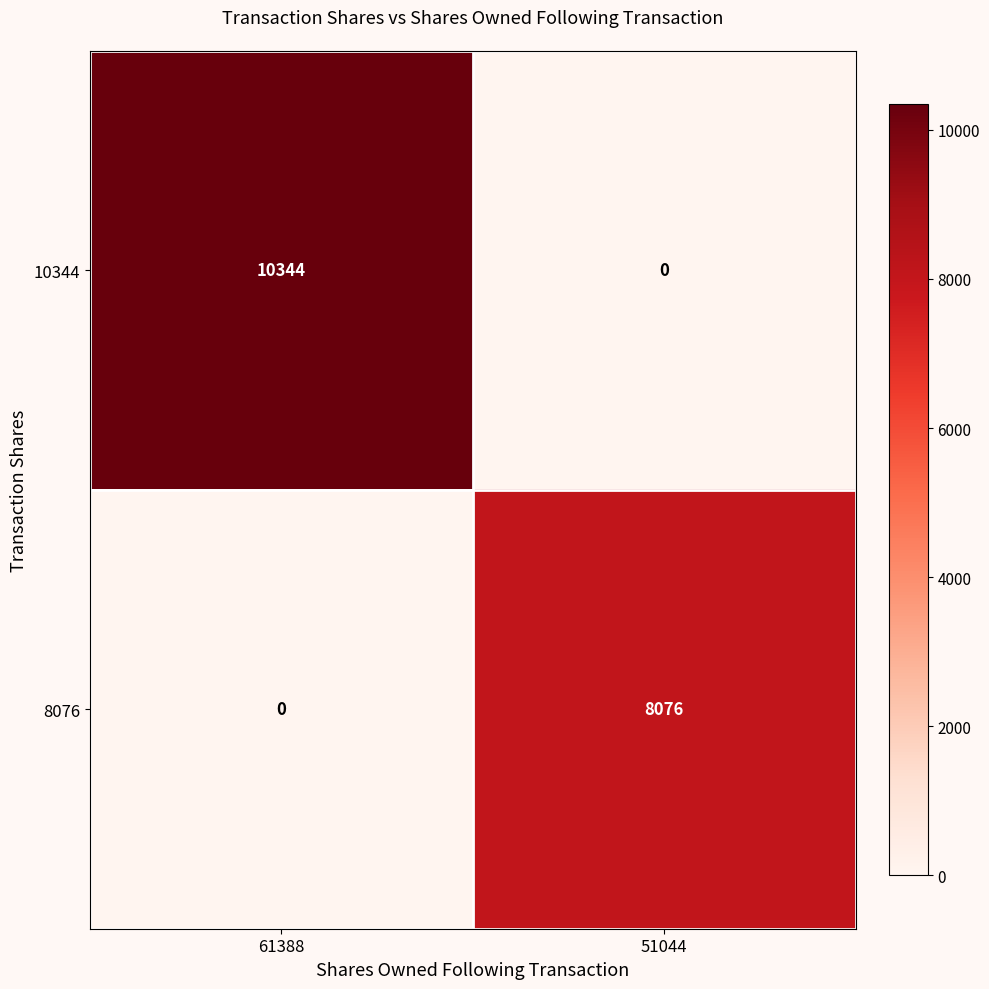

Which series has the largest total across all categories?

10344